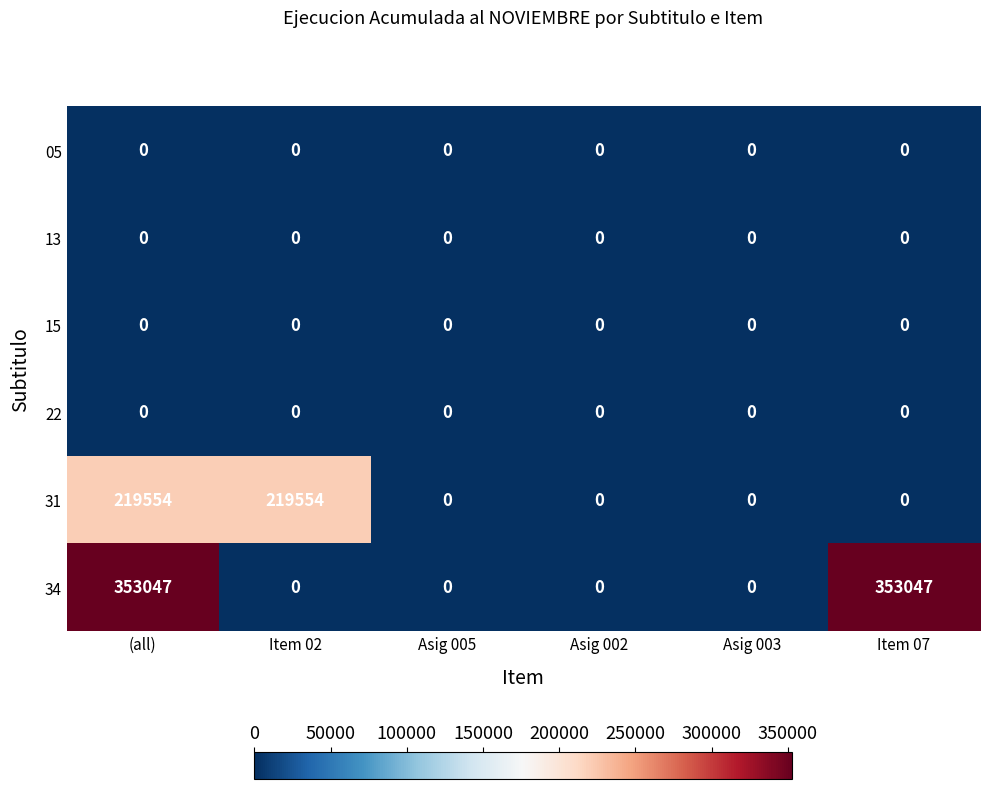

True or false: 05 has a value of 0 at Asig 005.

True